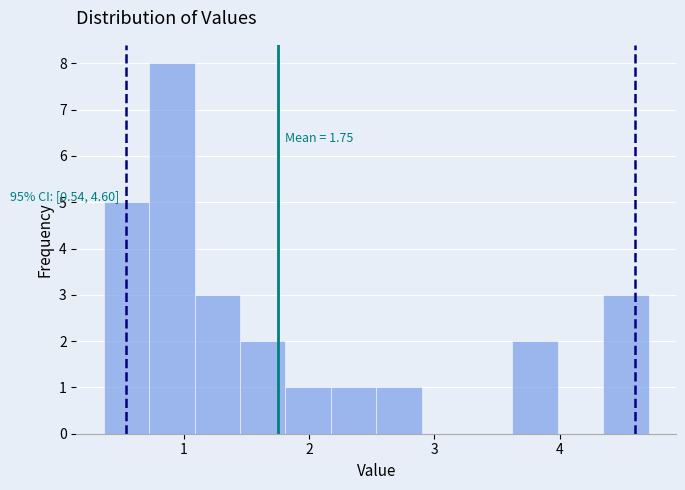

Around what value on the x-axis is the tallest bar? Give the approximate position of its centre, as read against the axis.

0.9